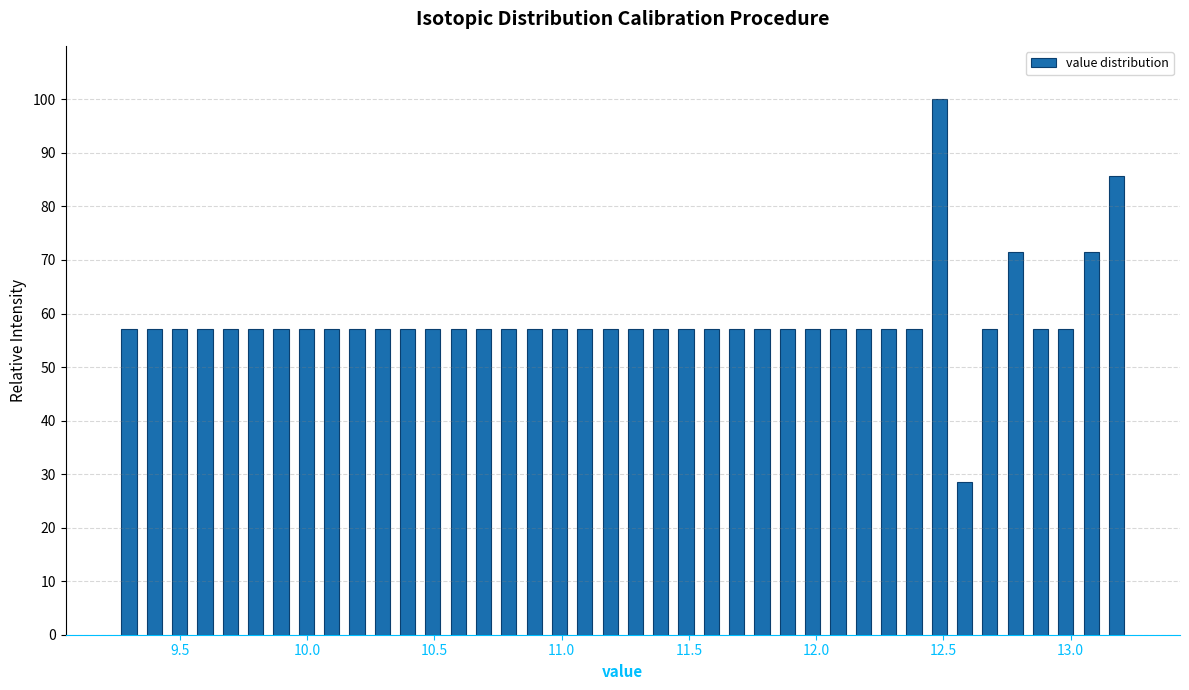

Around what value on the x-axis is the tallest bar? Give the approximate position of its centre, as read against the axis.

12.50